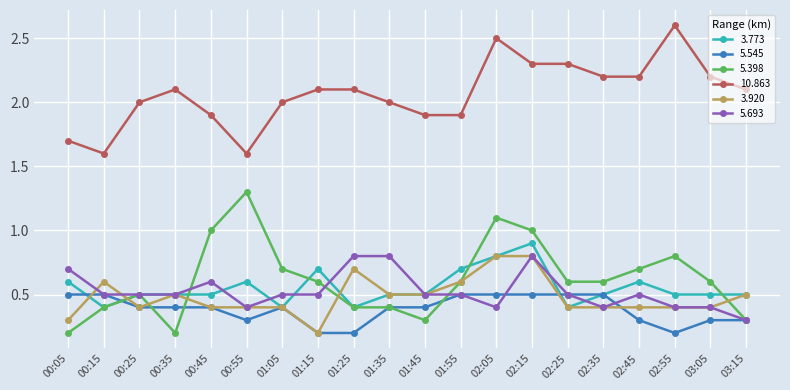

What is the sum of all 3.773 values?

11.0